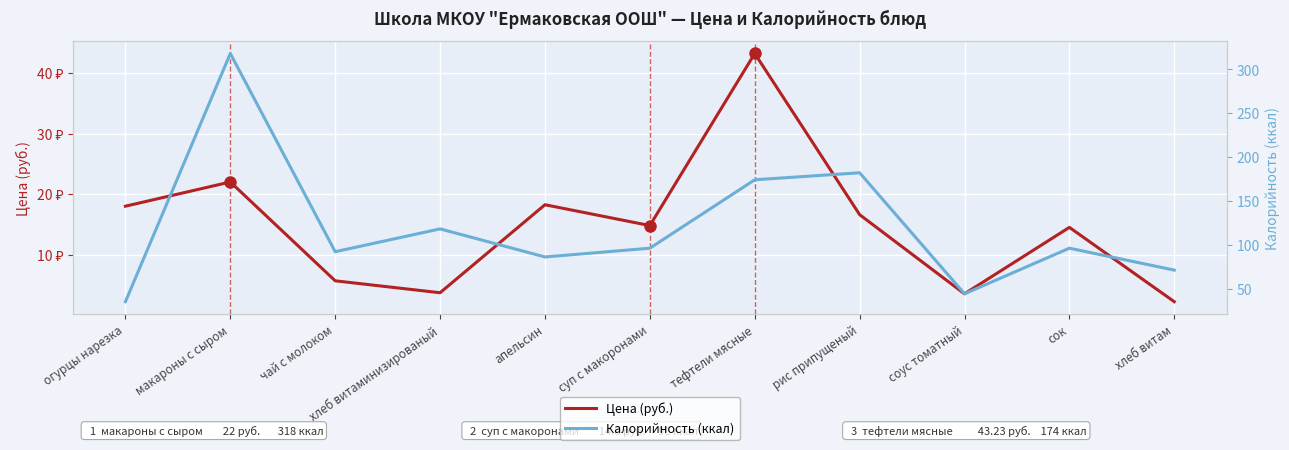

What is the minimum value for Калорийность (ккал)?

35.0